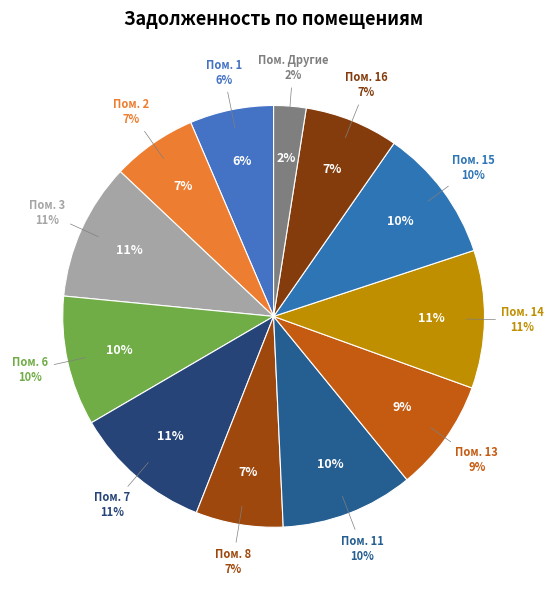

Does 7 account for over 50% of the chart?

No